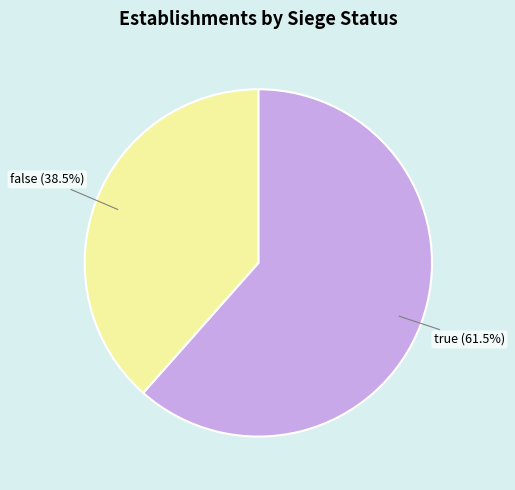

Rank the categories by value from highest to lowest.

true, false